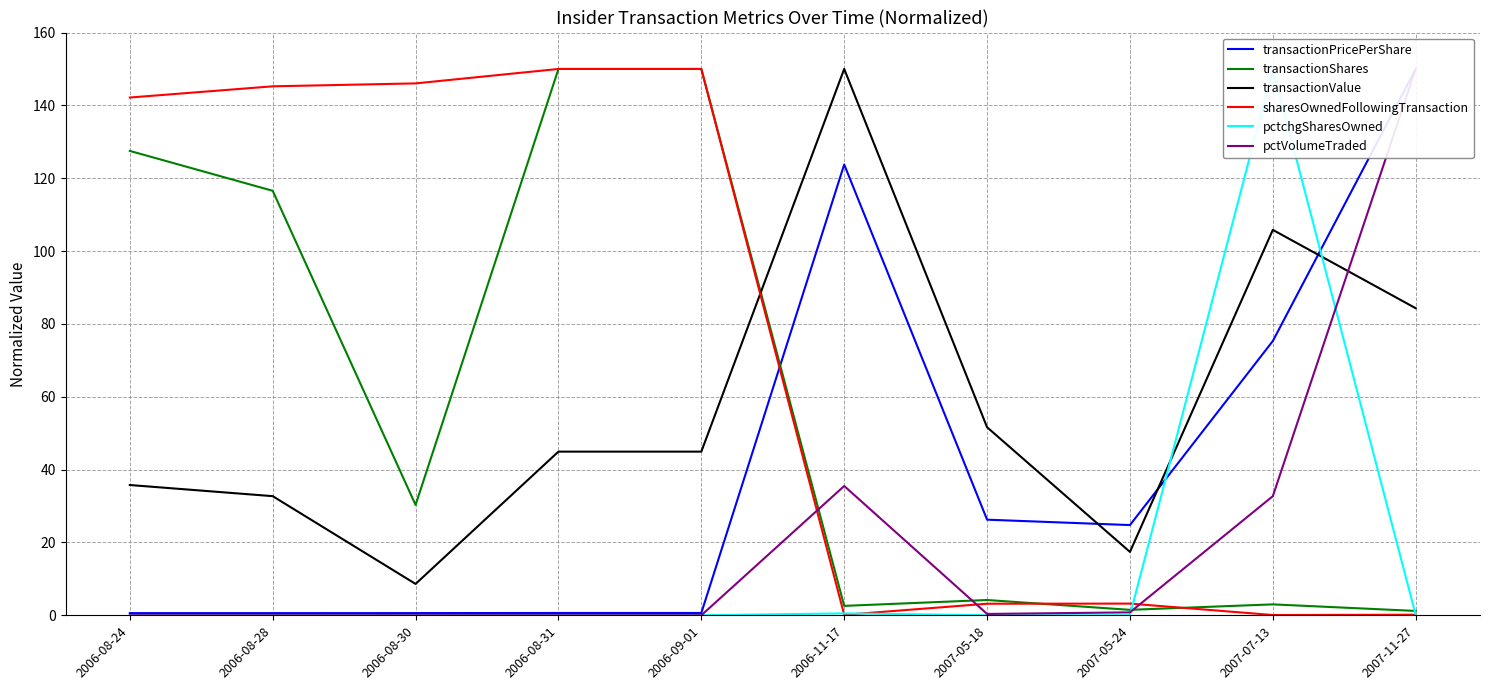

How many interior local valleys does the transactionValue series have?

2